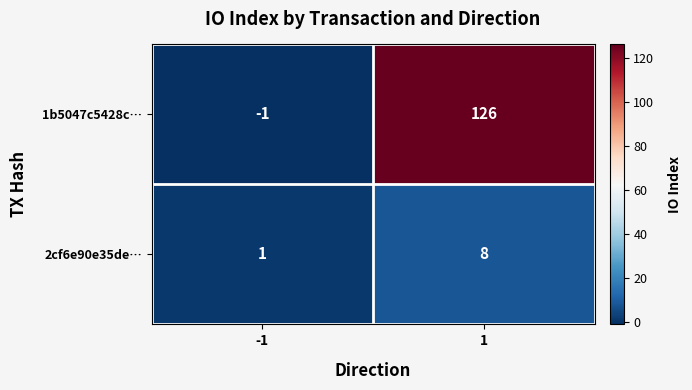

Reading right to left, what are all the values shown in this chart?

1b5047c5428c…: 126	-1
2cf6e90e35de…: 8	1